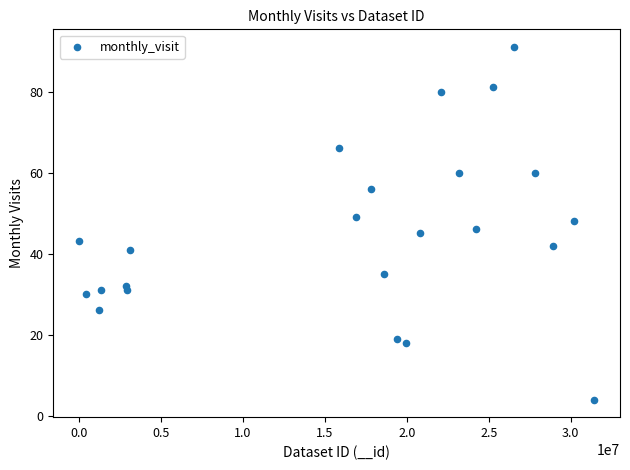

What is the range of X values (max minus min)?

31421943